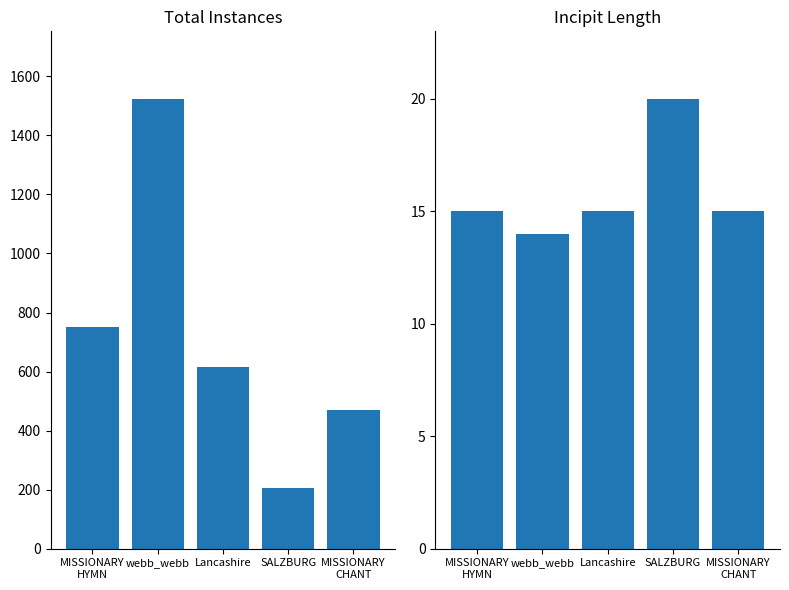

What is the difference between the maximum and minimum values in the incipit length series?

6